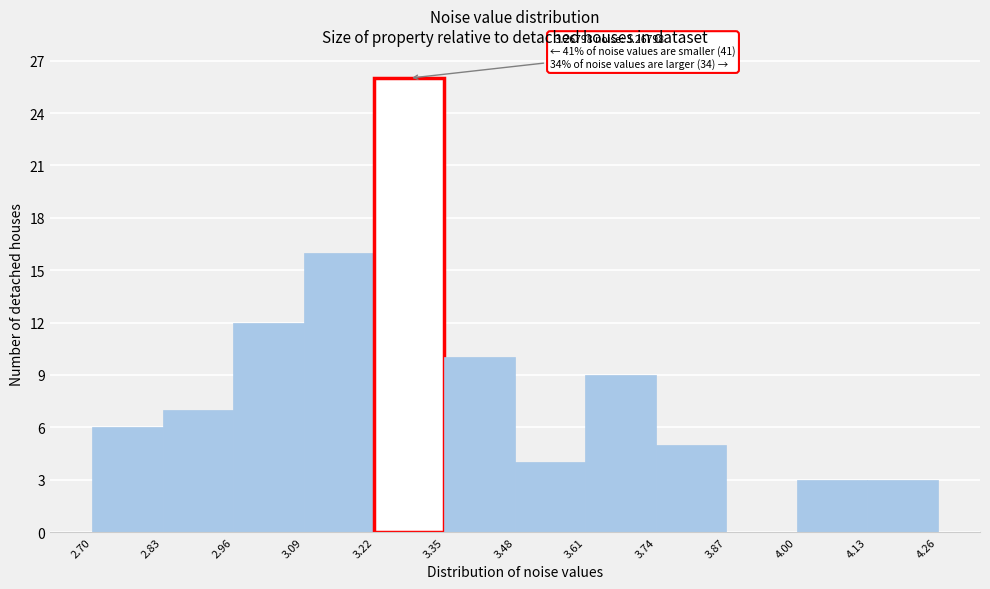

Over which range of the x-axis is the bar tallest?

3.22 to 3.35